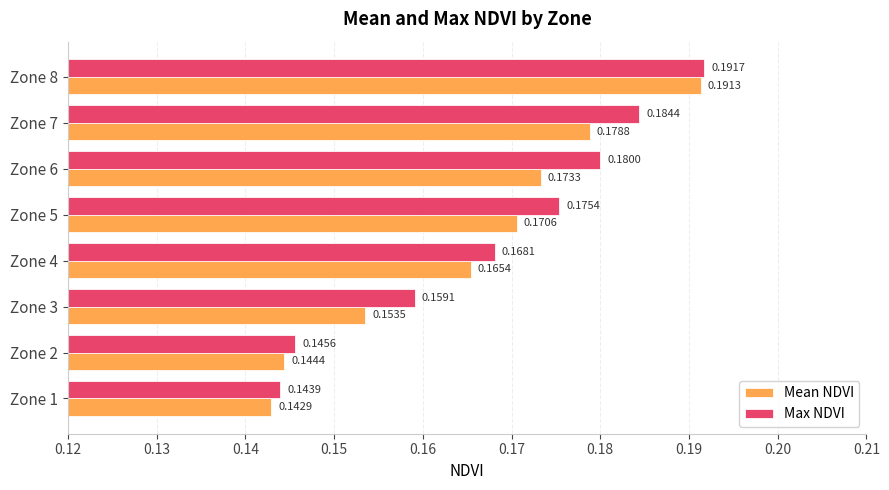

Which series has the largest range (max minus min)?

Mean NDVI